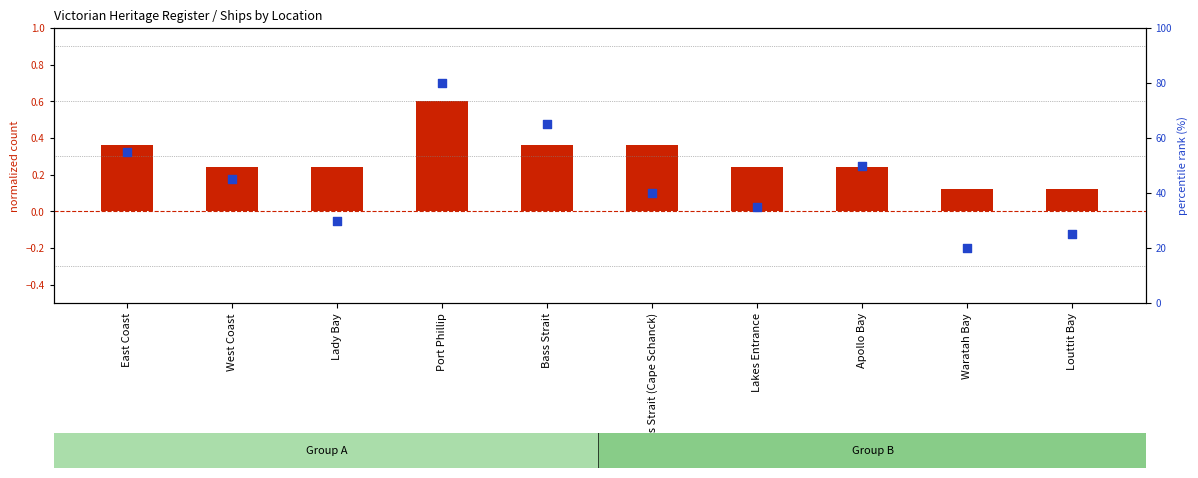

At which category is the sum across all series the highest?

Port Phillip